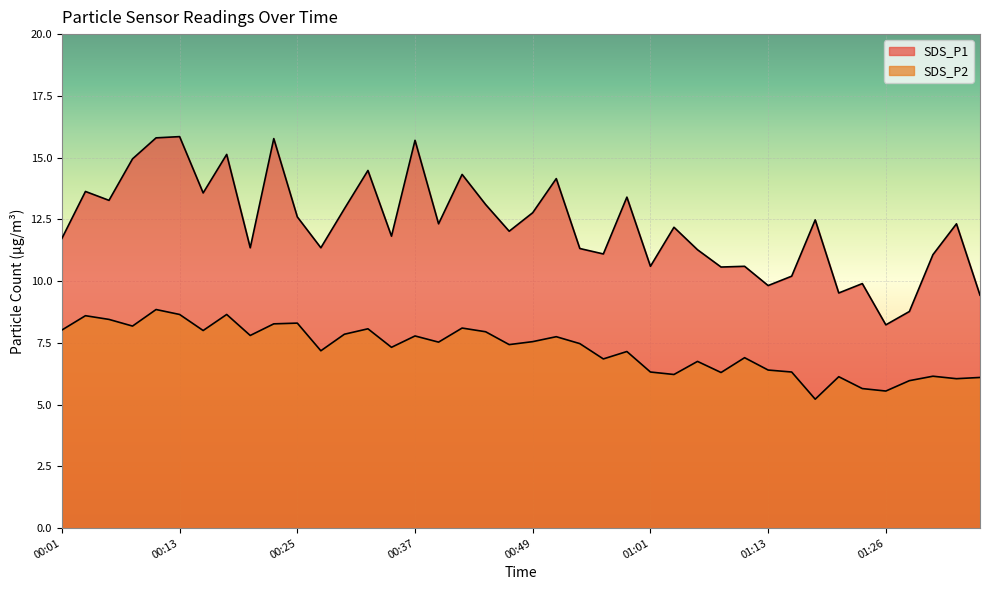

What is the sum of all SDS_P2 values?

289.8